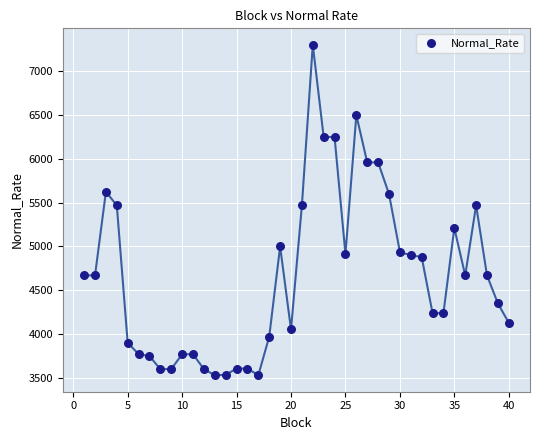

What is the range of X values (max minus min)?

39.0